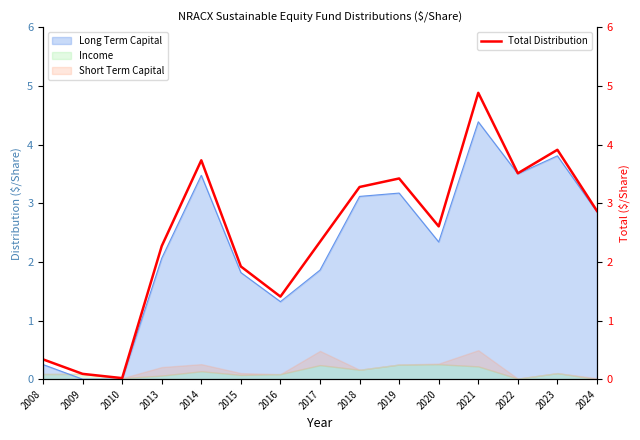

Reading left to right, list all the values displayed in this chart.

2008=0.3	2009=0.1	2010=0.0	2013=2.3	2014=3.7	2015=1.9	2016=1.4	2017=2.3	2018=3.3	2019=3.4	2020=2.6	2021=4.9	2022=3.5	2023=3.9	2024=2.9